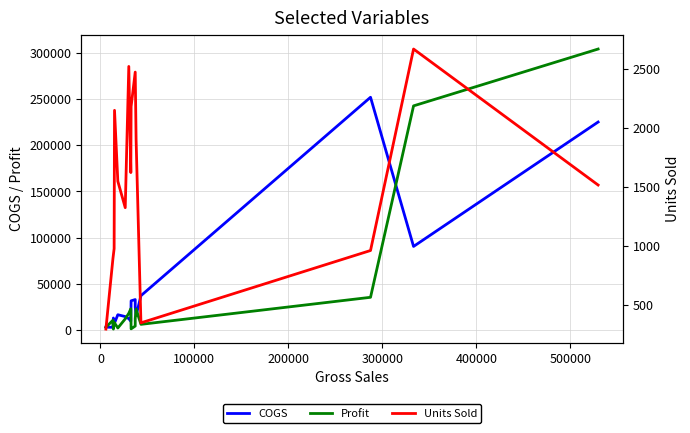

Does the chart have visible grid lines?

Yes